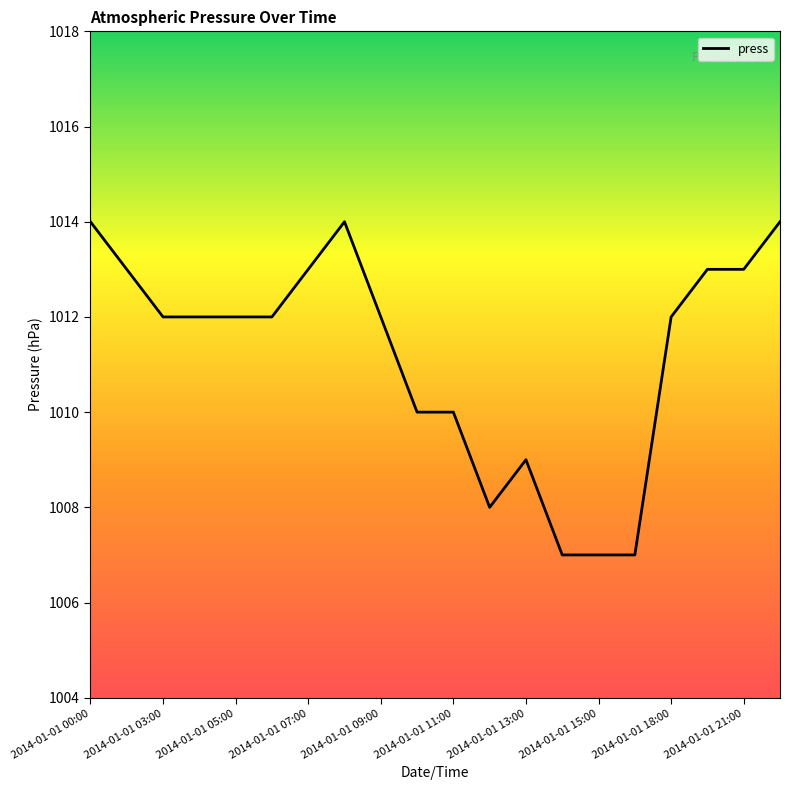

How many values are between 1010 and 1013?

12